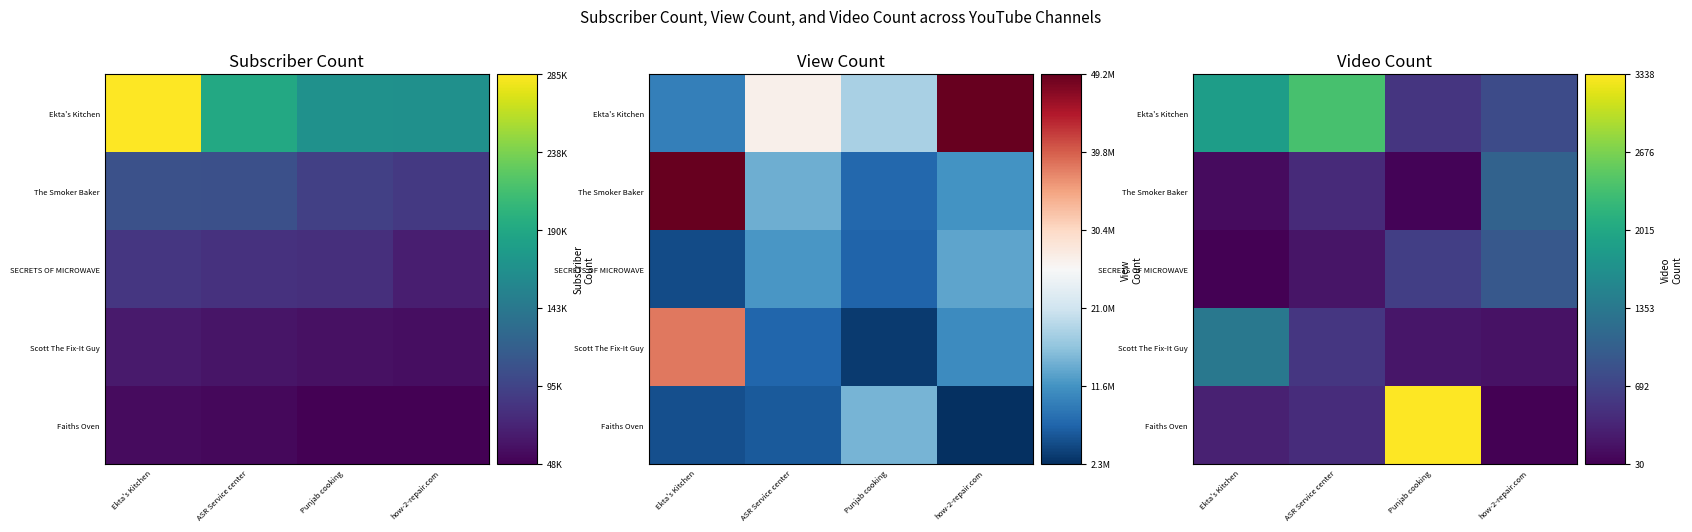

The The Smoker Baker series shows 0.0 at Punjab cooking. True or false?

False